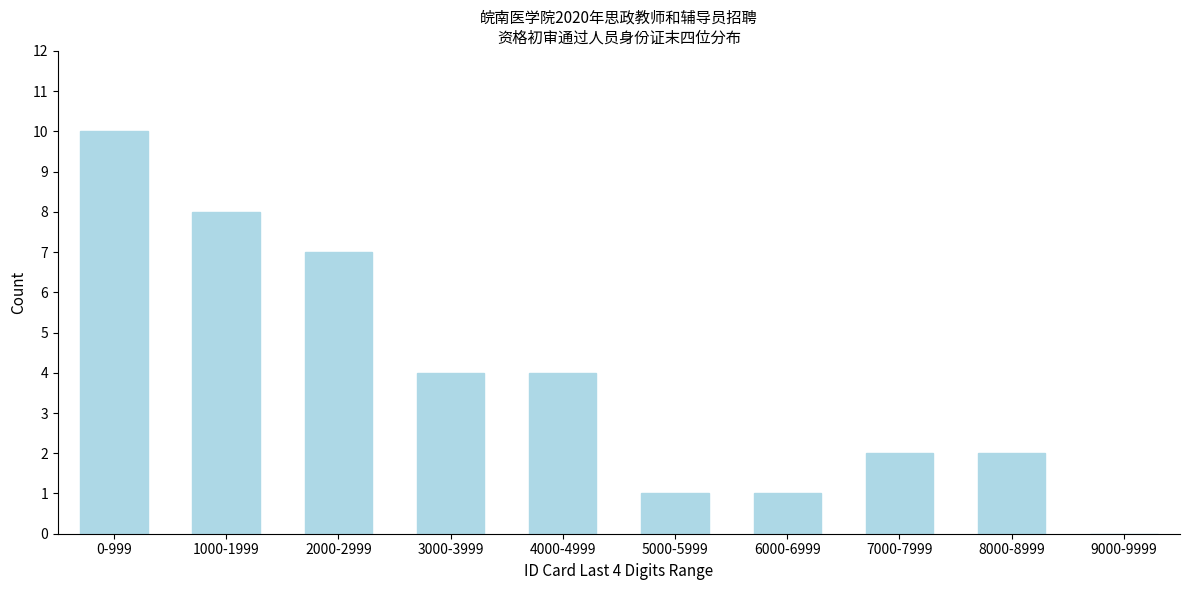

Reading left to right, list all the values displayed in this chart.

0-999=10	1000-1999=8	2000-2999=7	3000-3999=4	4000-4999=4	5000-5999=1	6000-6999=1	7000-7999=2	8000-8999=2	9000-9999=0